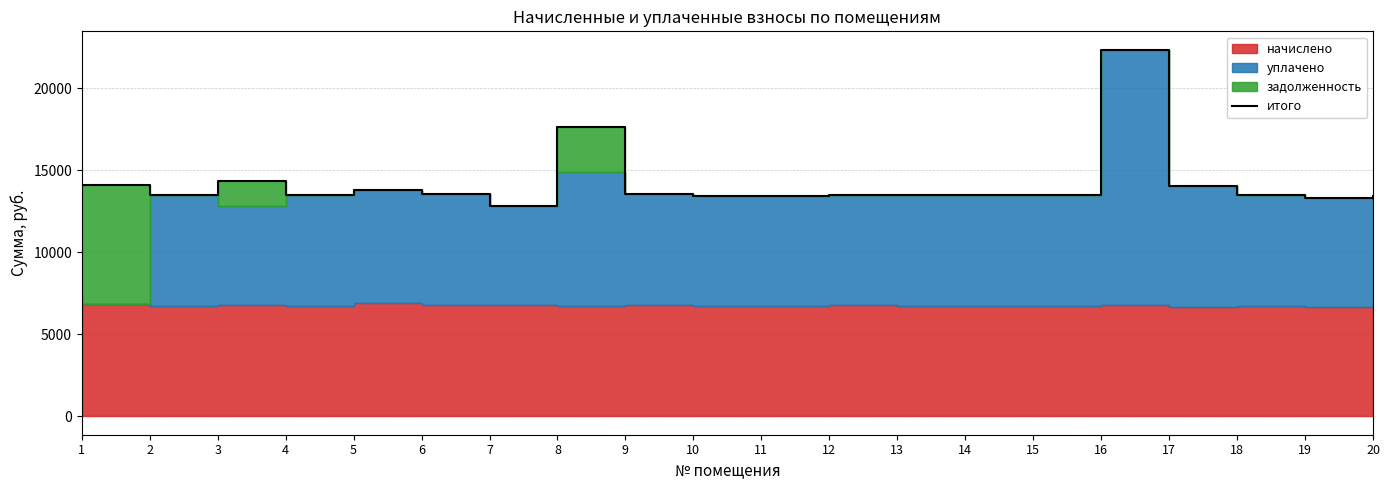

What is the difference between the maximum and second lowest values?

9053.0